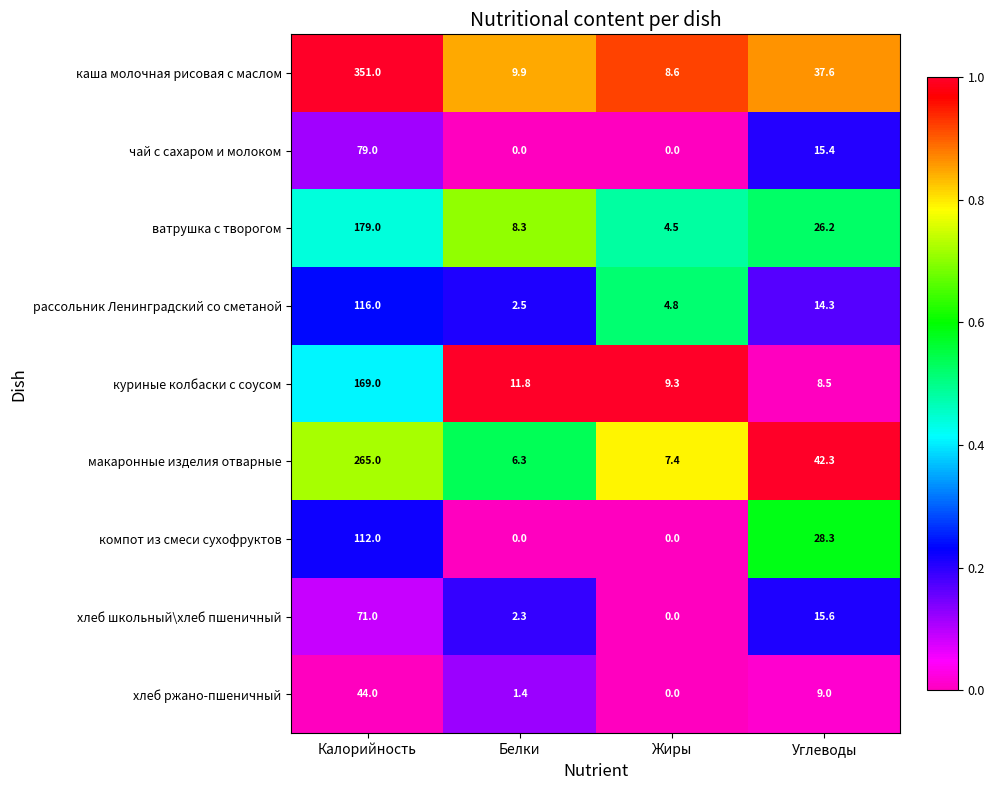

What is the difference between the maximum and minimum values in the компот из смеси сухофруктов series?

112.0